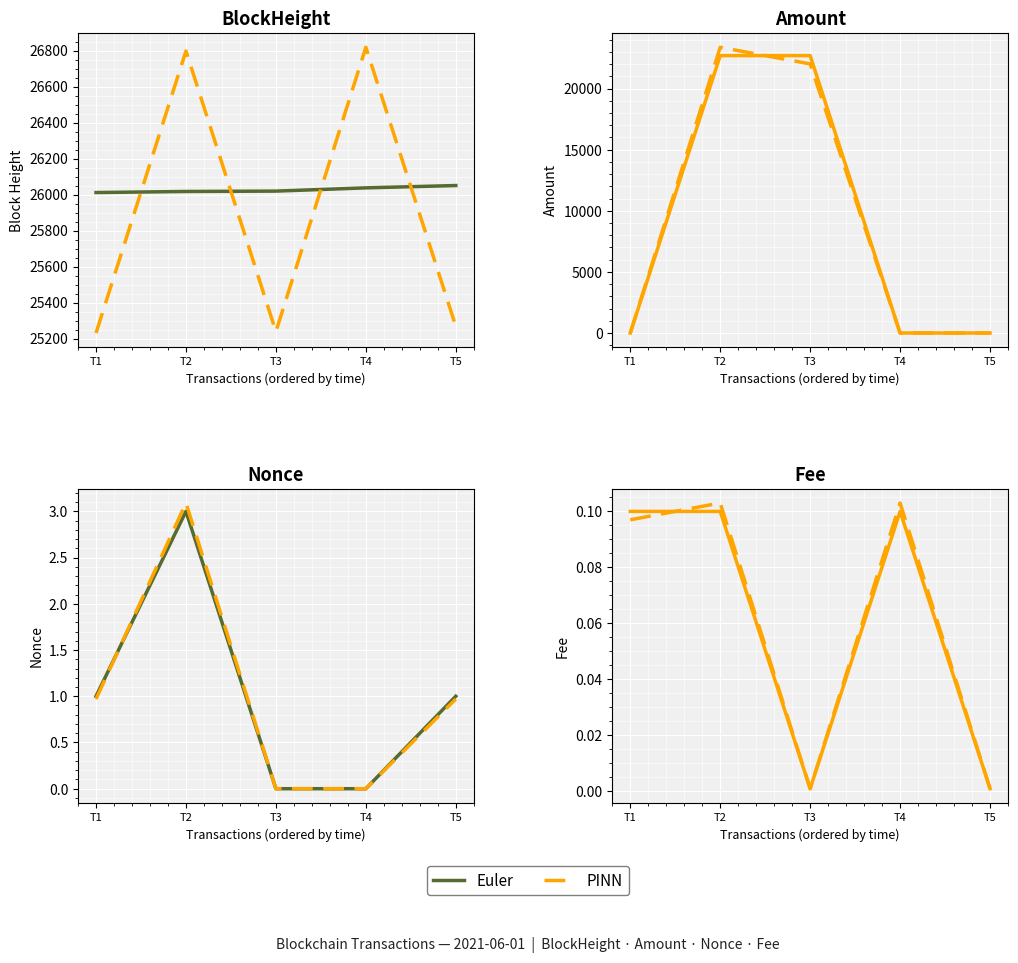

What is the difference between the PINN values at T2 and T5?

0.1